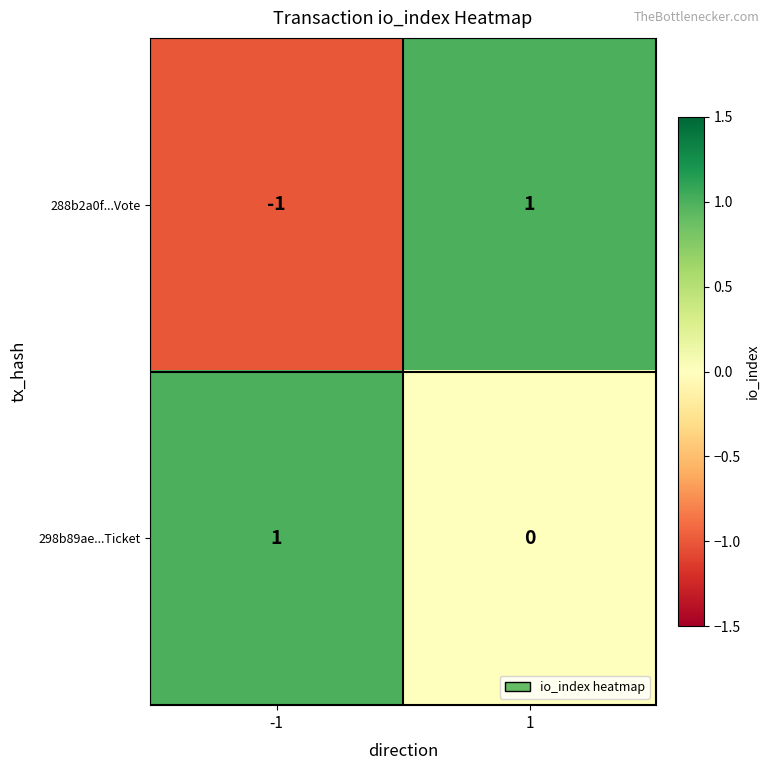

Reading left to right, what are all the values shown in this chart?

288b2a0f...Vote: -1=-1	1=1
298b89ae...Ticket: -1=1	1=0